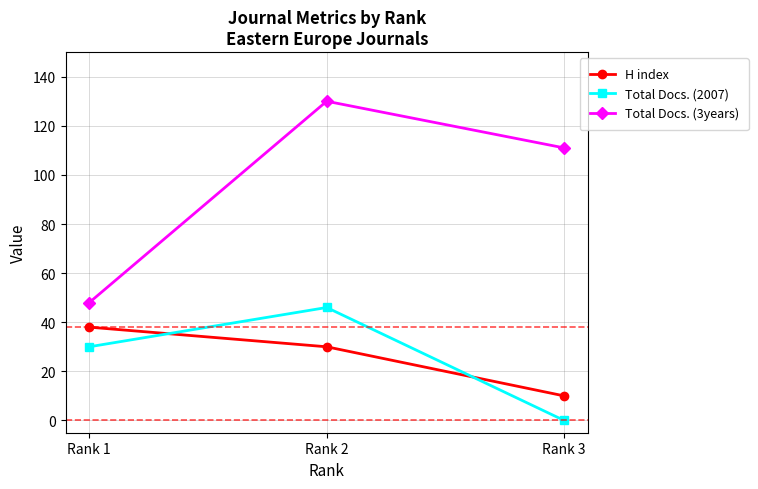

True or false: Total Docs. (2007) has a value of 24 at Rank 3.

False